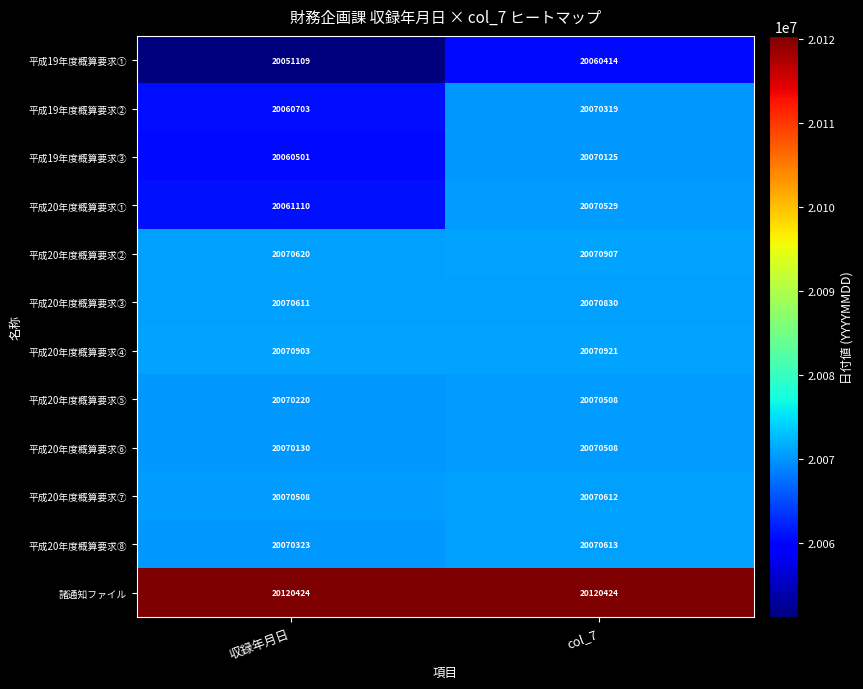

Which category has the lowest value in the 平成20年度概算要求④ series?

収録年月日